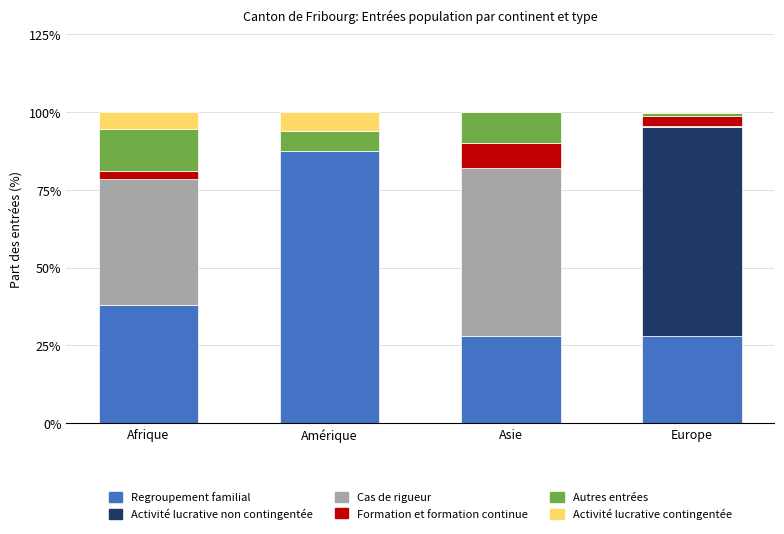

Reading right to left, transcribe the values for Regroupement familial.

Europe=28.0	Asie=28.0	Amérique=87.5	Afrique=37.8